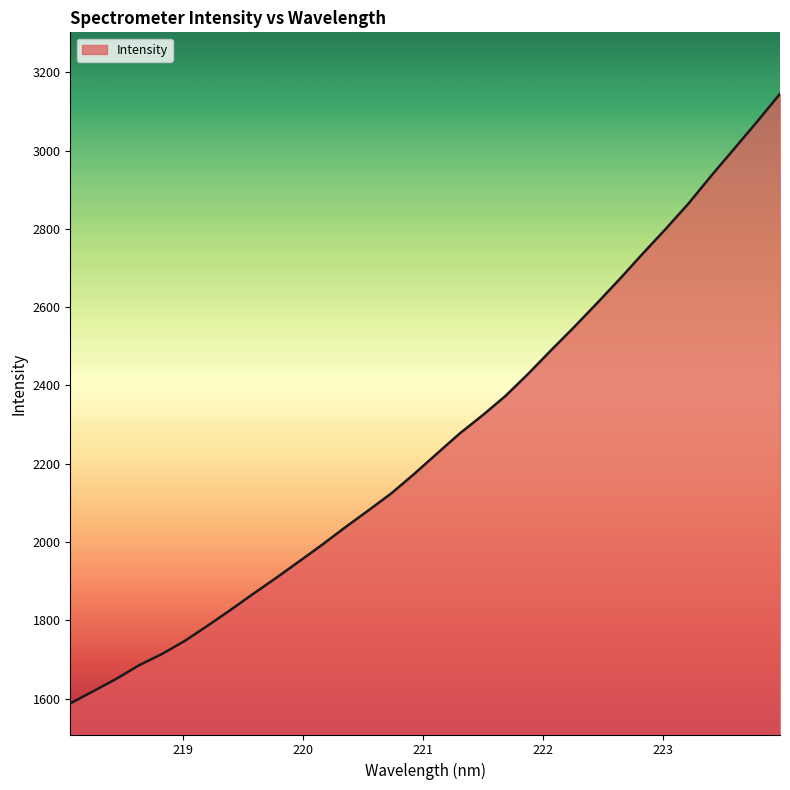

What is the minimum value shown in the chart?

1587.4